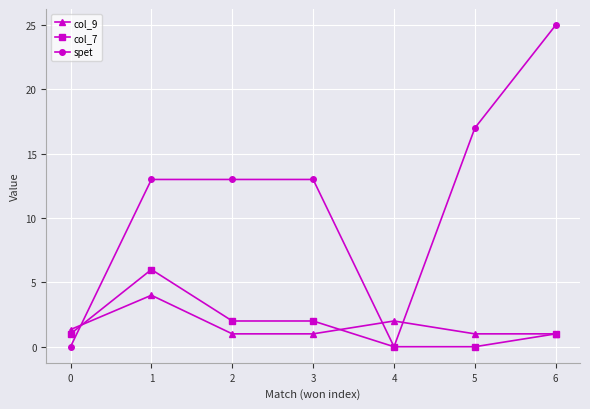

What is the highest value of the spet series?

25.0